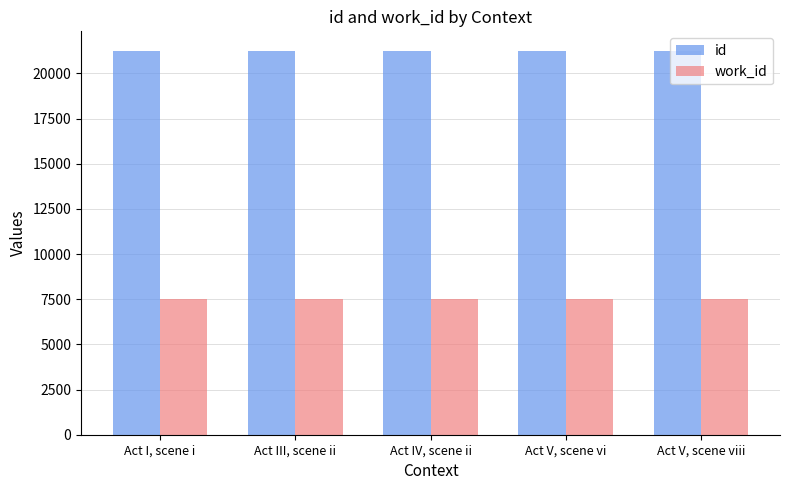

What is the spread (max minus min) of values at Act III, scene ii?

13759